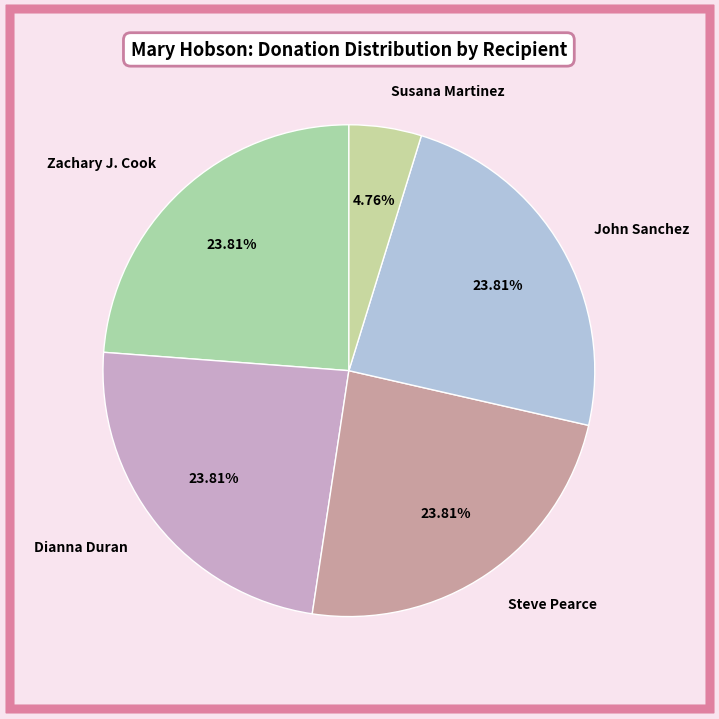

What is the total percentage of Zachary J. Cook and Steve Pearce?

47.6%